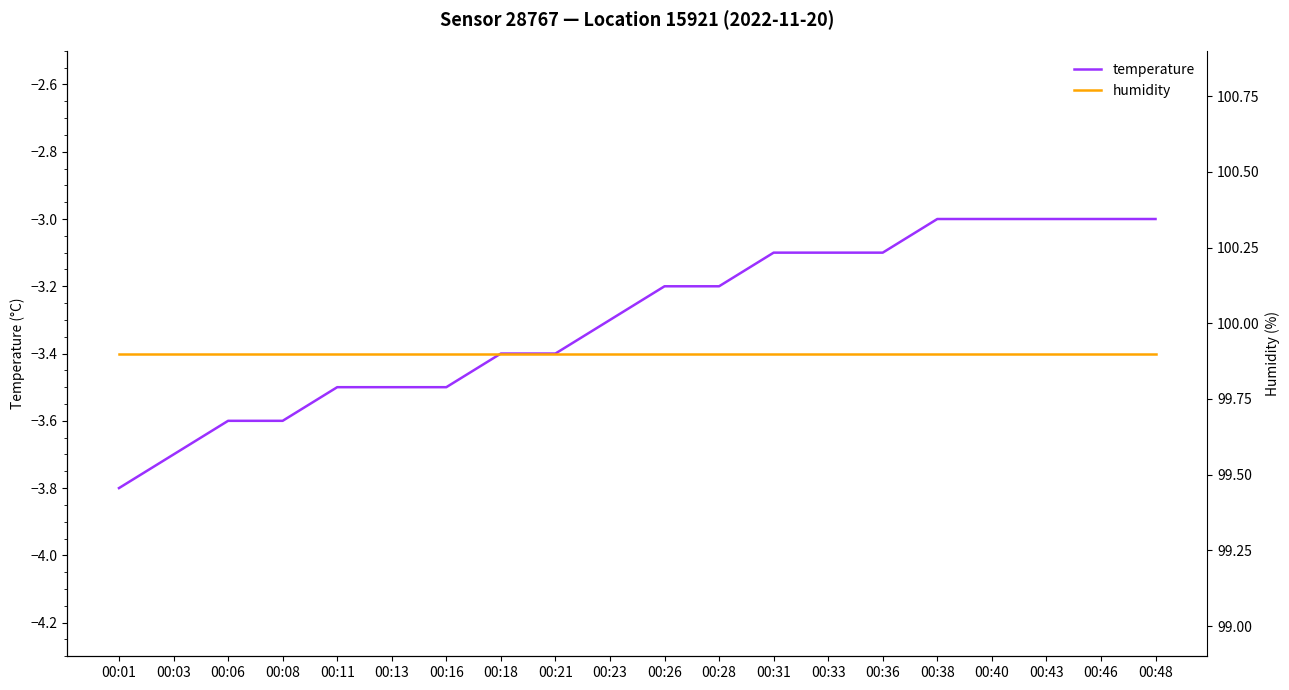

List the series in order of their peak value, lowest first.

temperature, humidity